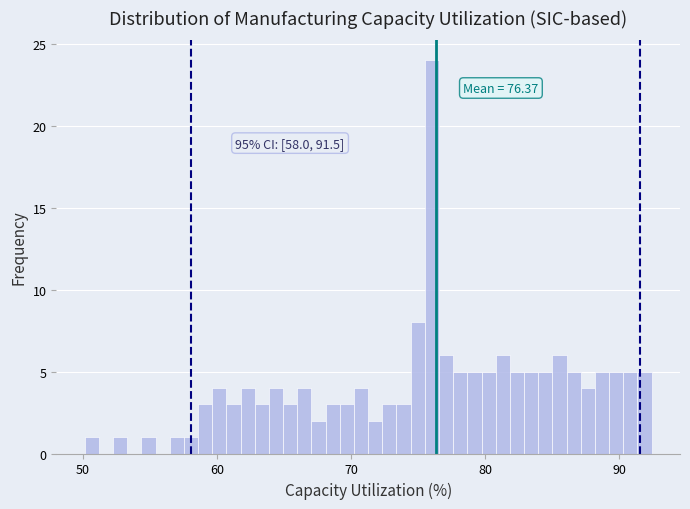

Read against the x-axis, roughly where is the centre of the tallest bar?

76